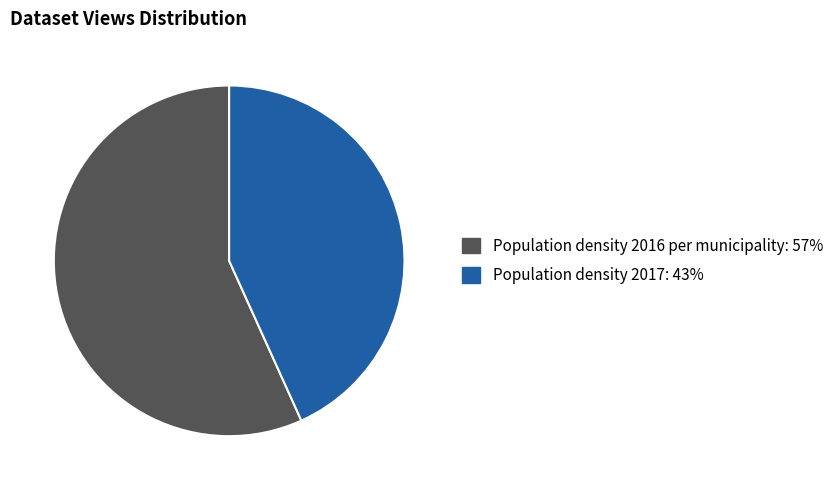

Do Population density 2017 and Population density 2016 per municipality together represent more than half of the pie?

Yes